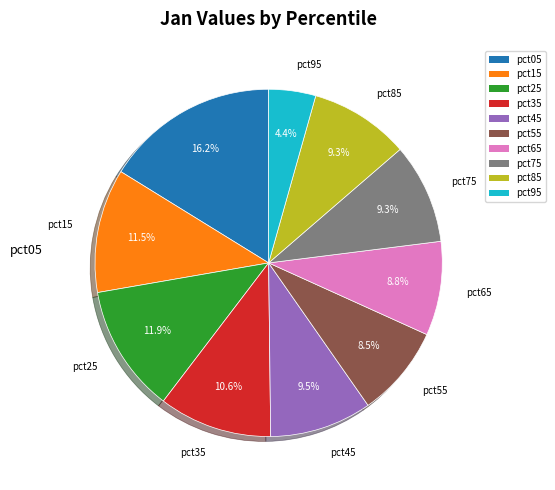

How many slices are in this pie chart?

10